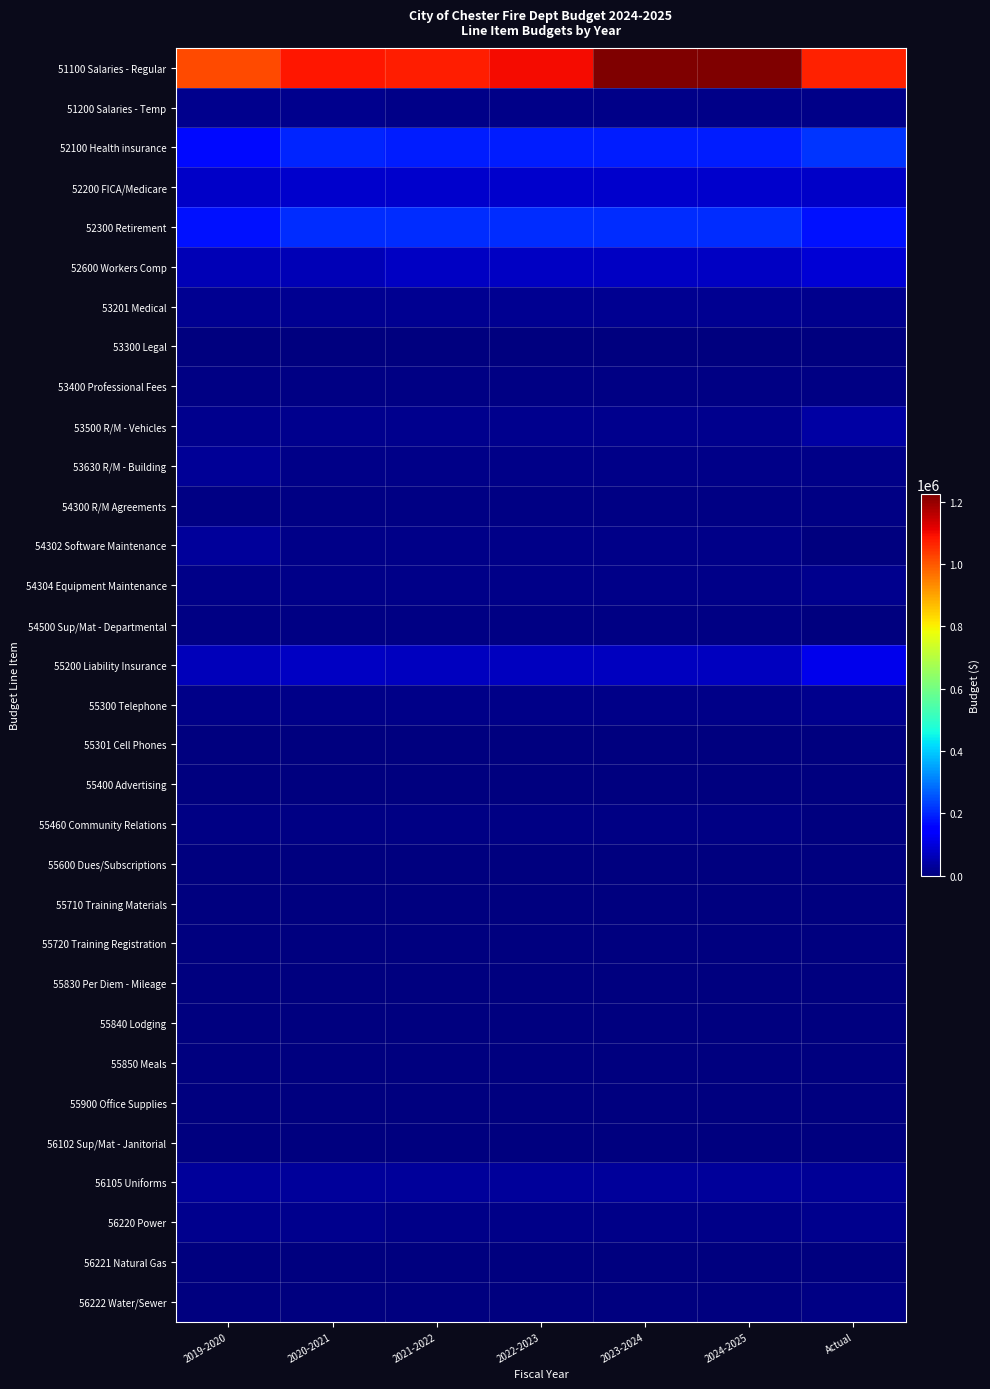

Which category has the highest value across all series?

2023-2024